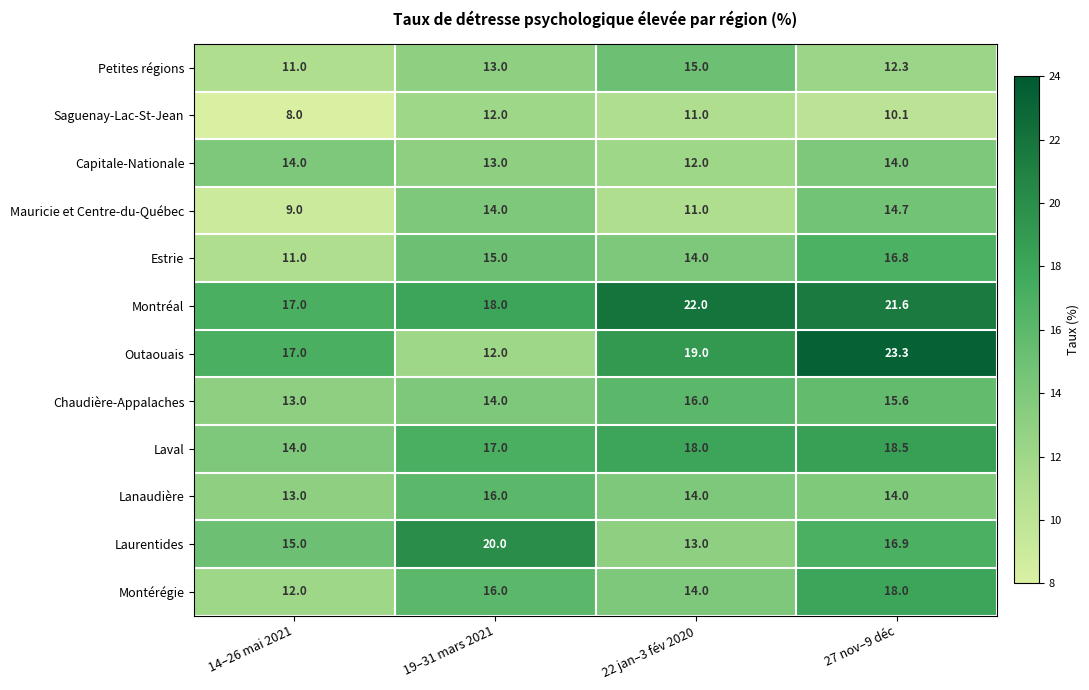

Count the number of categories in the chart.

4